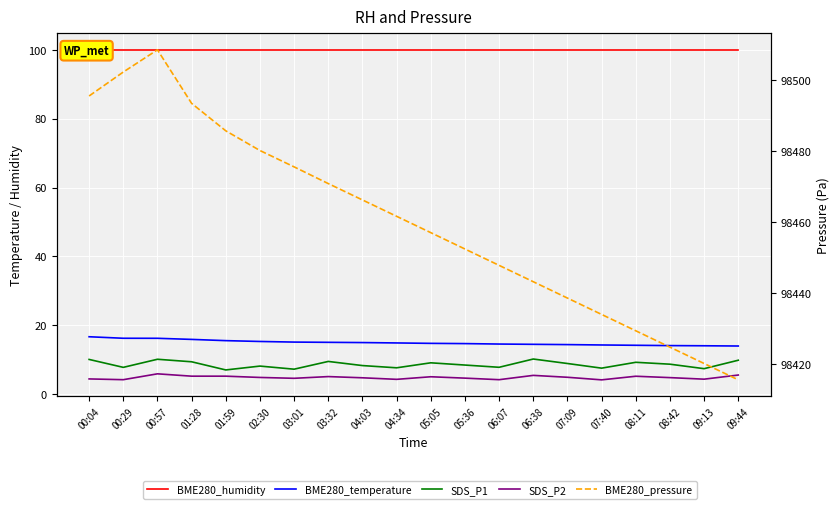

At which label does BME280_pressure reach its peak?

00:57